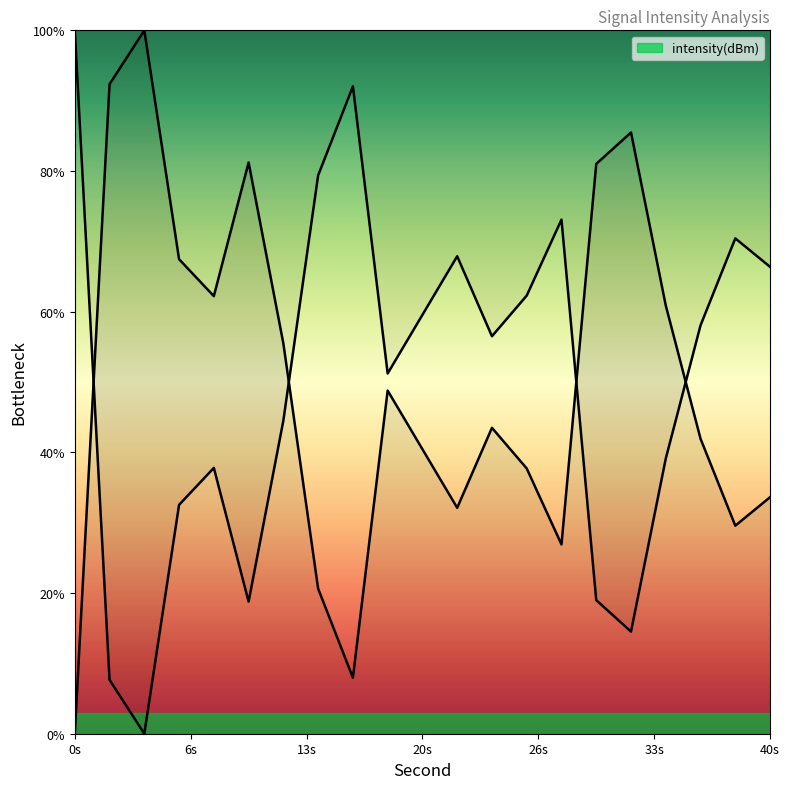

What is the change in value from 30 to 38?

-51.4